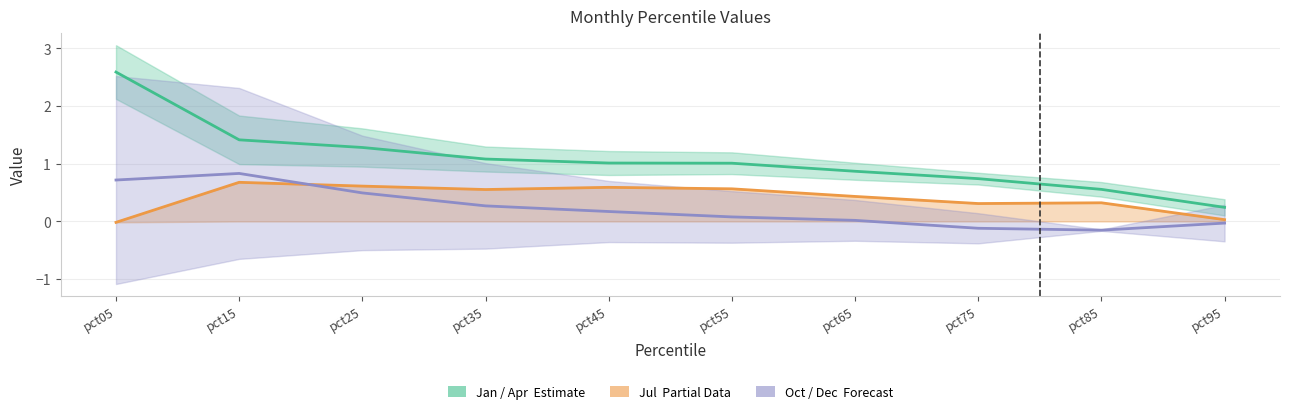

Where does the Jul (Partial) series first go above 0?

pct15